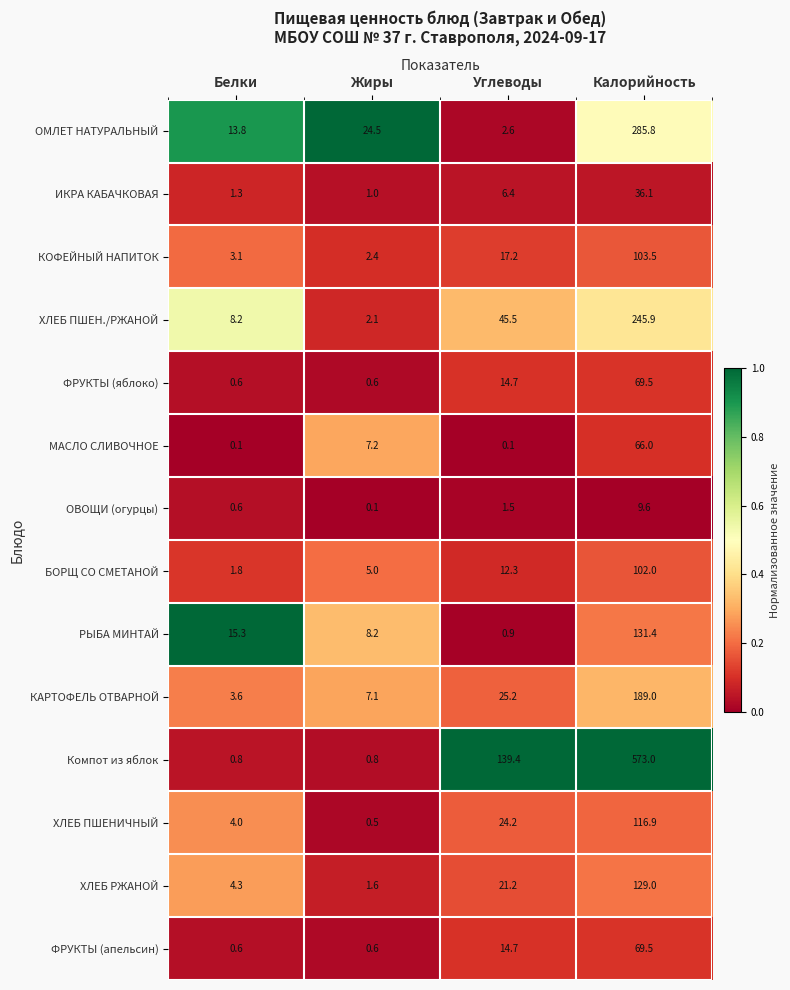

What is the greatest value displayed?

573.0